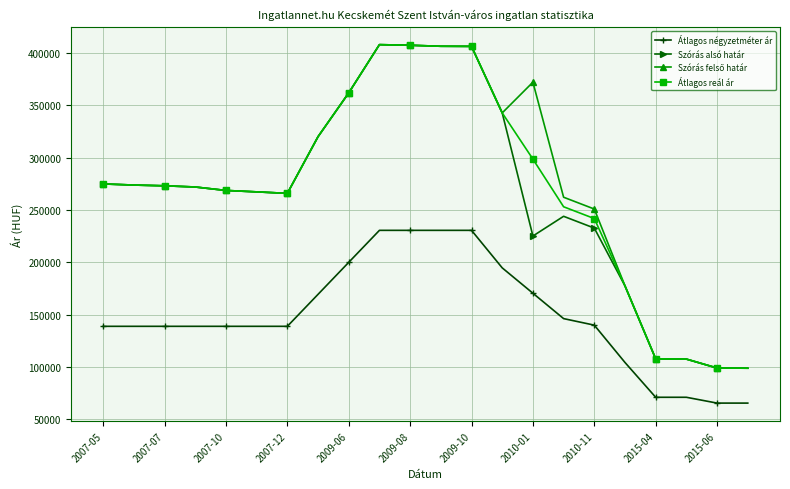

True or false: Szórás alsó határ and Átlagos négyzetméter ár cross at least once.

False